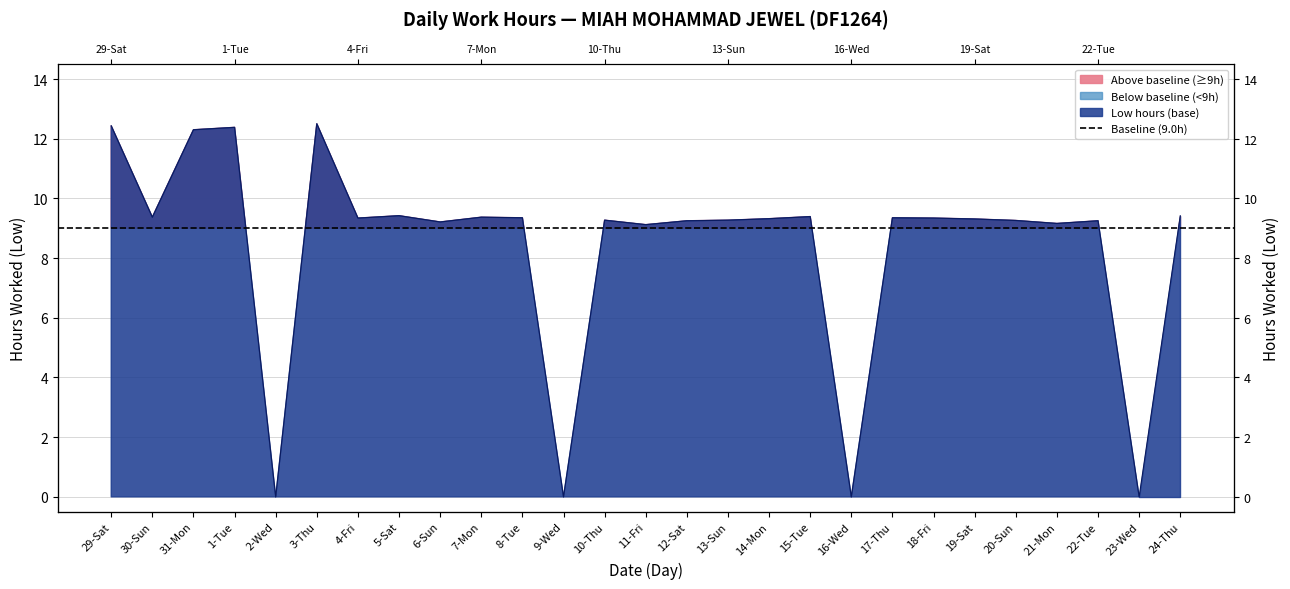

At which category does the data reach its first local peak?

1-Tue